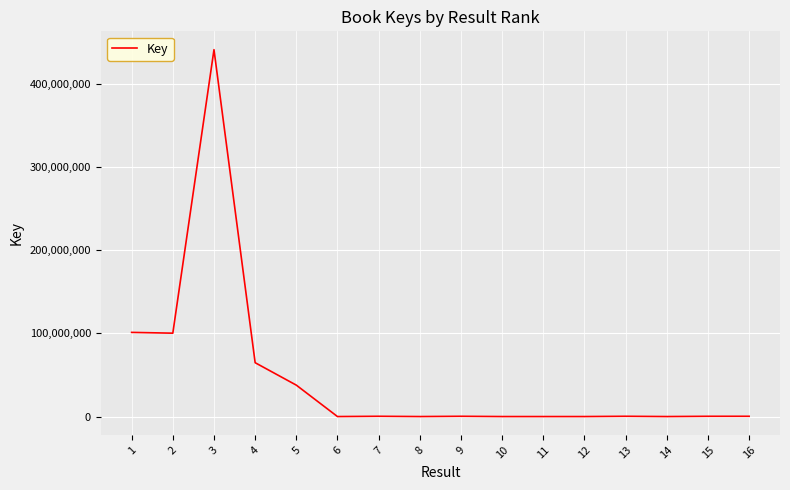

What is the minimum value shown in the chart?

5058